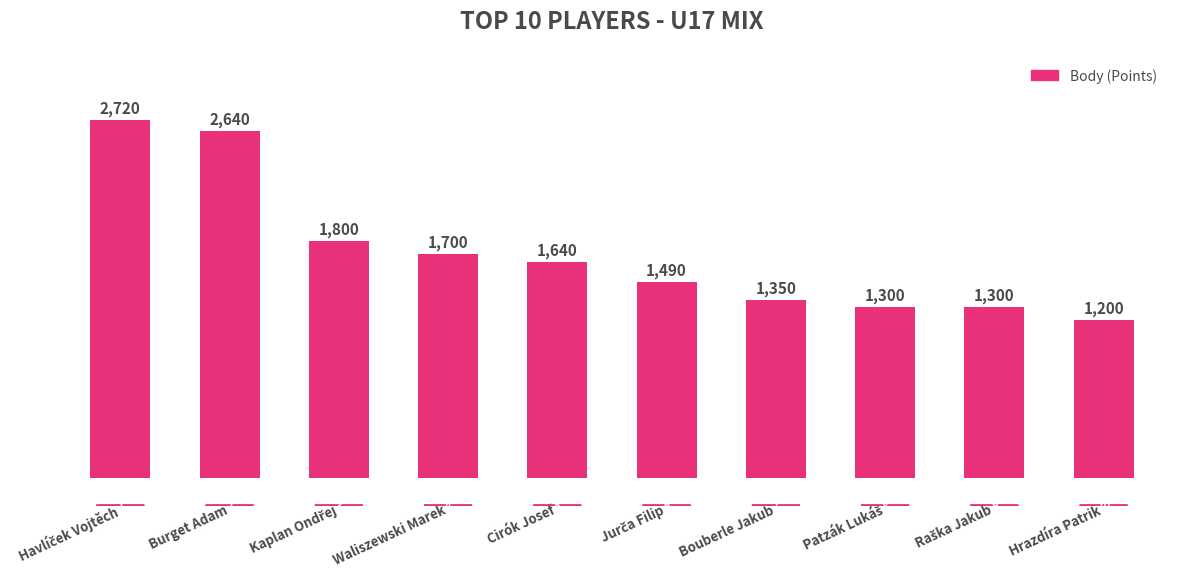

What is the value of the 9th bar from the left?

1300